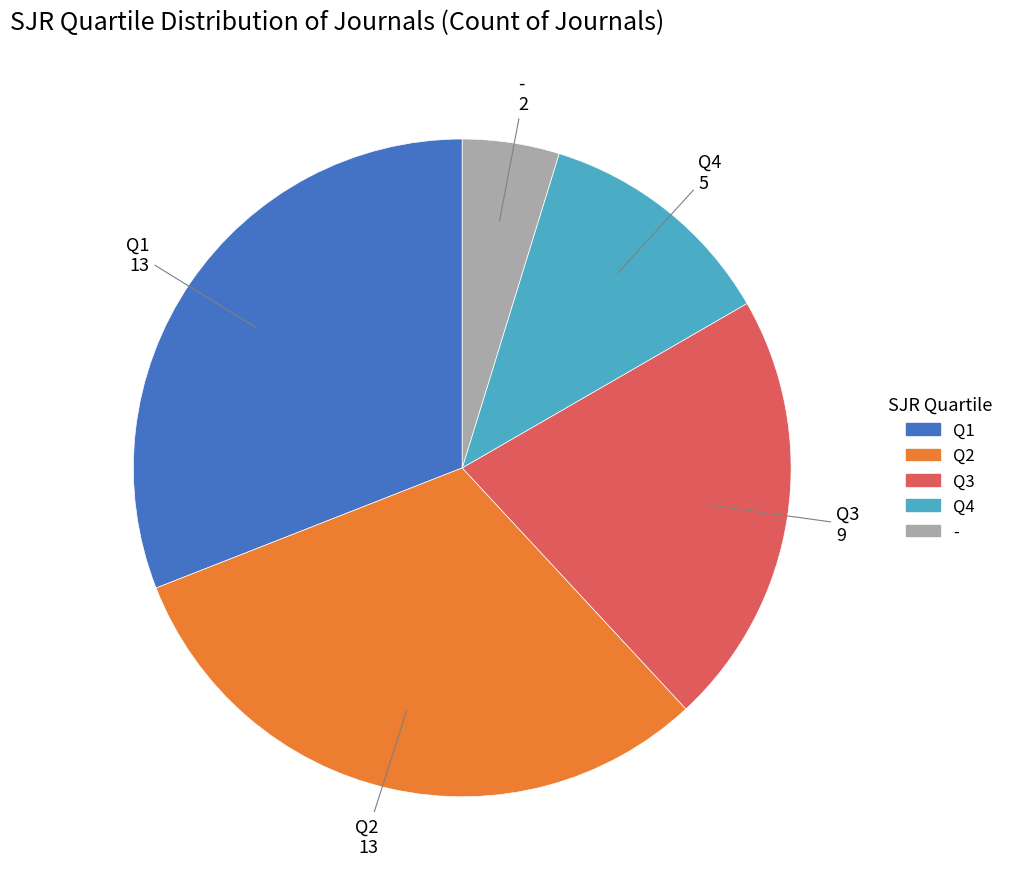

Which slice is the smallest?

-